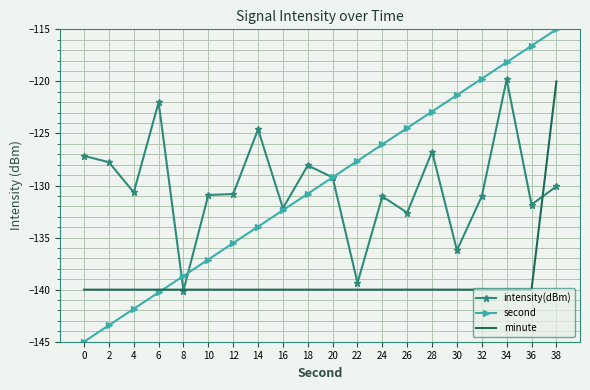

What is the total value across all series at 32?

-390.8